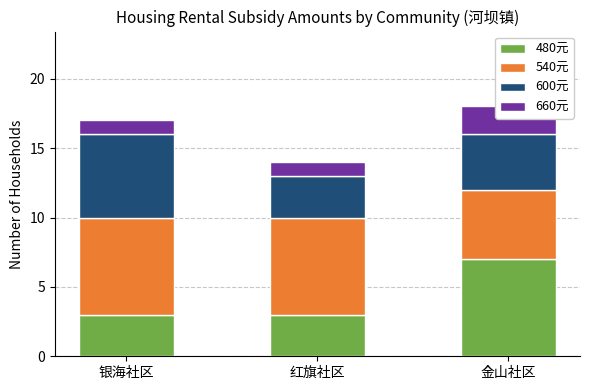

What is the difference between the 660元 values at 红旗社区 and 金山社区?

1